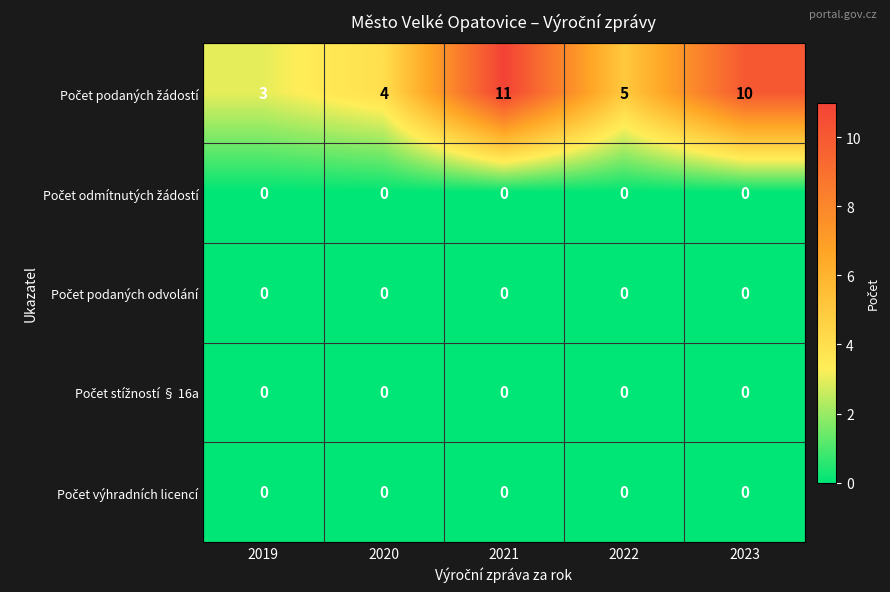

What is the spread (max minus min) of values at 2022?

5